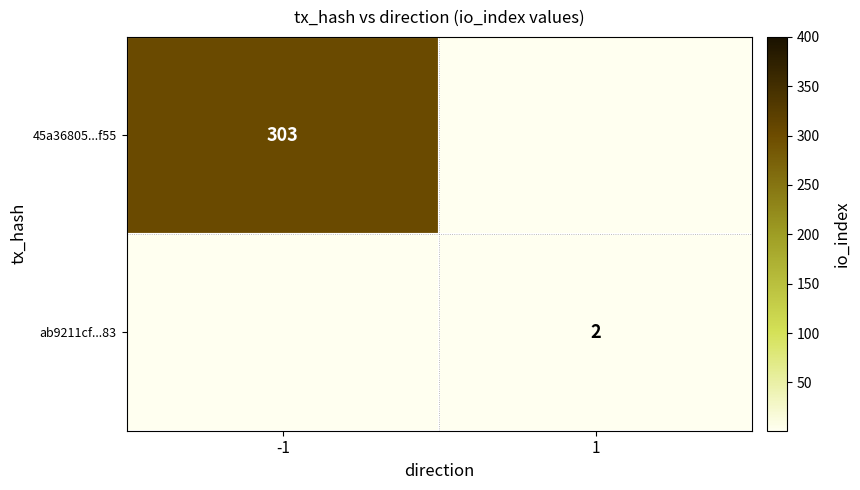

The ab9211cf...83 series shows 1 at 1. True or false?

False